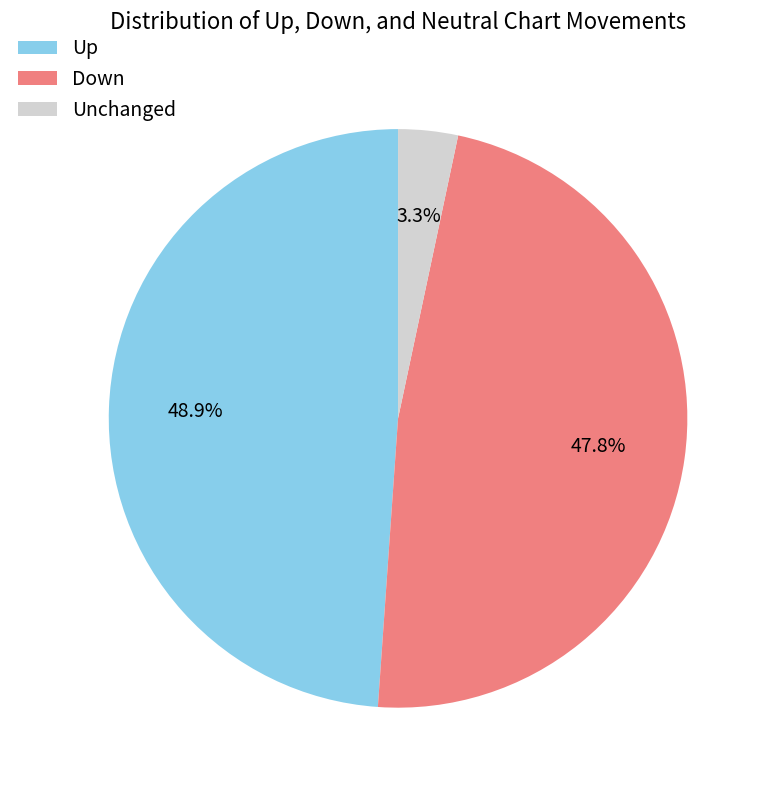

Rank the categories by value from highest to lowest.

Up, Down, Unchanged